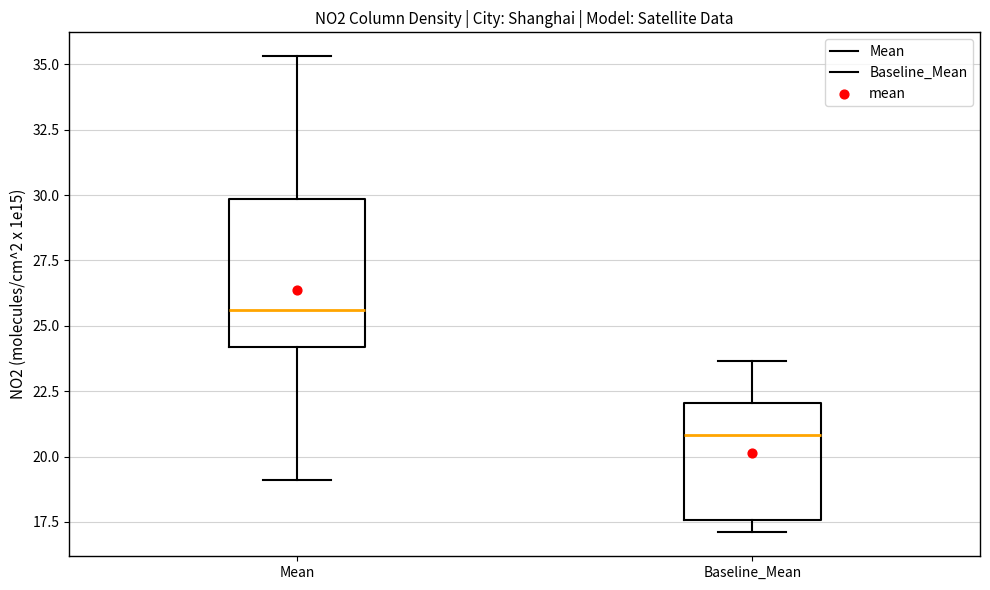

Reading left to right, read every box against the y-axis: the position of its median line, the range the box covers, and the ends of its whiskers. The values are not printed on the chart, so give them approximately, as read against the axis.

Mean: median 25.5, box 24.0 to 30.0, whiskers 19.0 to 35.5
Baseline_Mean: median 21.0, box 17.5 to 22.0, whiskers 17.0 to 23.5